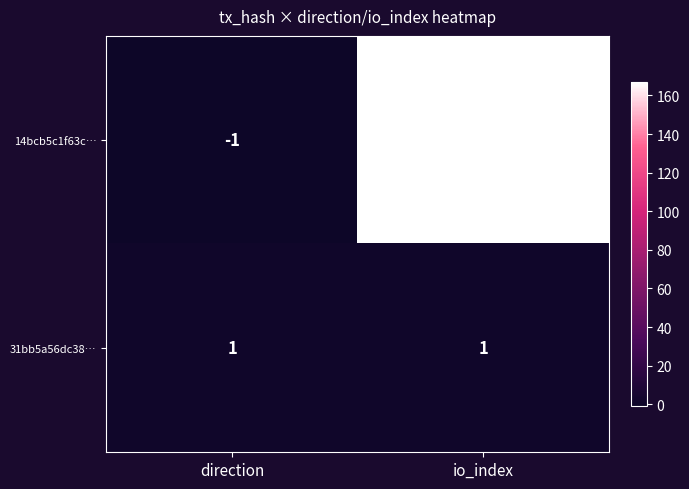

At io_index, list the series in order from largest to smallest.

14bcb5c1f63c…, 31bb5a56dc38…